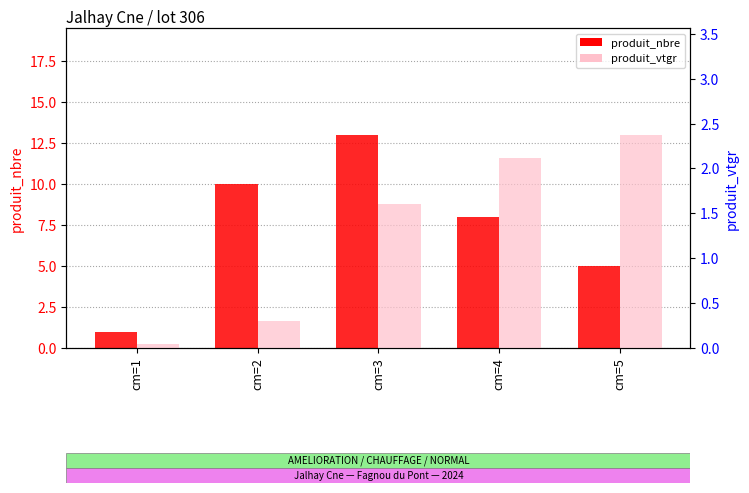

The value of produit_nbre at cm=4 is 4.9. True or false?

False